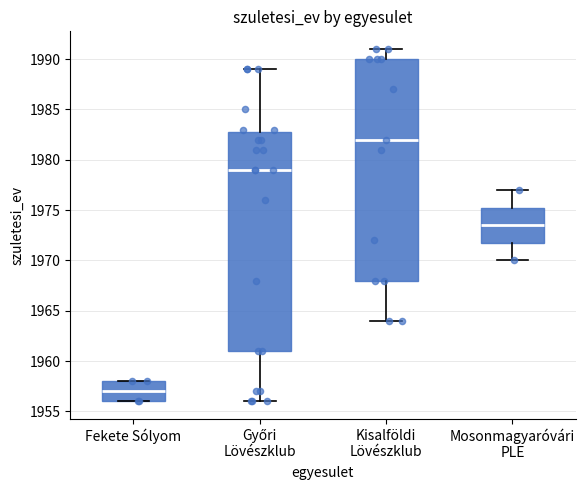

Reading left to right, transcribe this box plot: for each box, give where its median line is, the range the box spans, and where its two whiskers end, as read against the y-axis. The values are not printed on the chart, so give them approximately, as read against the axis.

Fekete Sólyom: median 1957.0, box 1956.0 to 1958.0, whiskers 1956.0 to 1958.0
Győri Lövészklub: median 1979.0, box 1961.0 to 1983.0, whiskers 1956.0 to 1989.0
Kisalföldi Lövészklub: median 1982.0, box 1968.0 to 1990.0, whiskers 1964.0 to 1991.0
Mosonmagyaróvári PLE: median 1973.5, box 1972.0 to 1975.5, whiskers 1970.0 to 1977.0